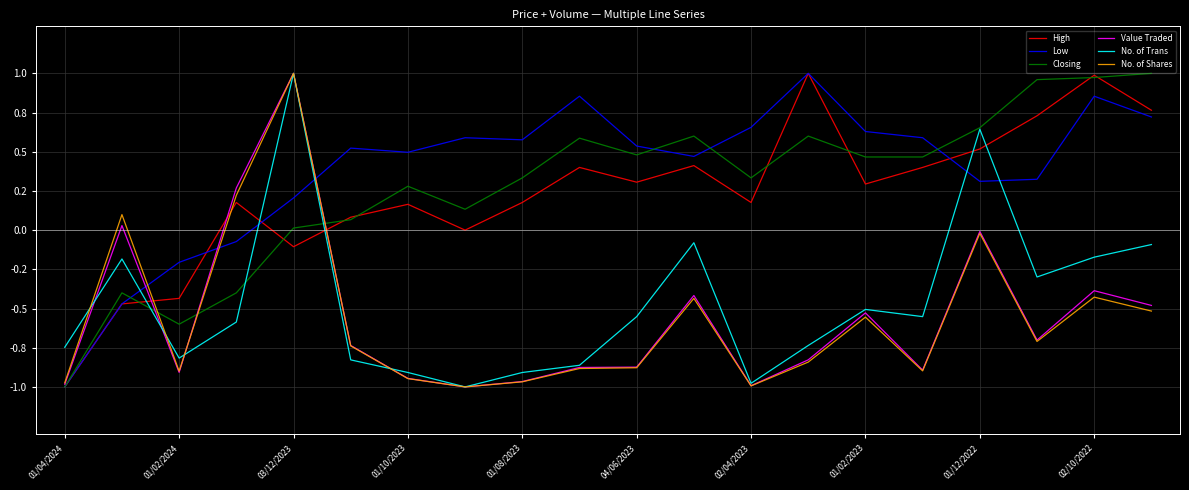

What are all the series names shown in the legend?

High, Low, Closing, Value Traded, No. of Trans, No. of Shares